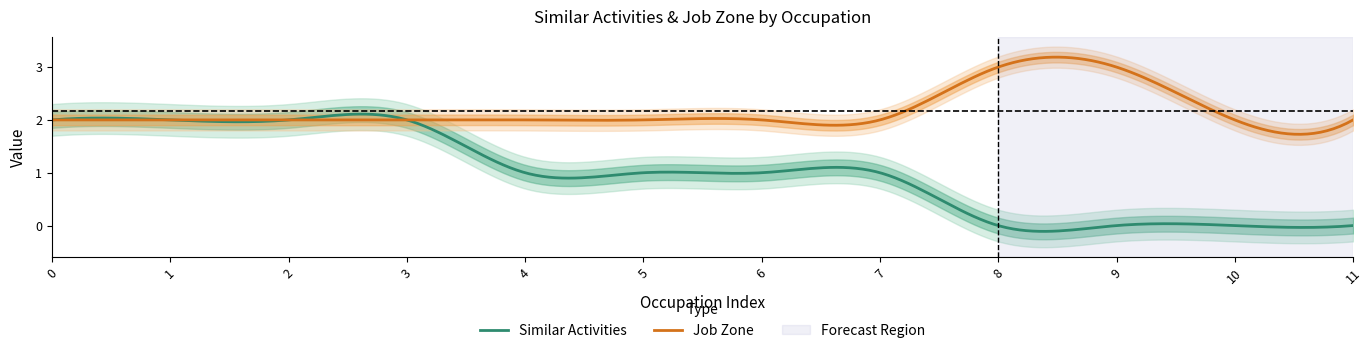

Is the value of Job Zone at 4 greater than the value of Similar Activities at Job Zone?

No